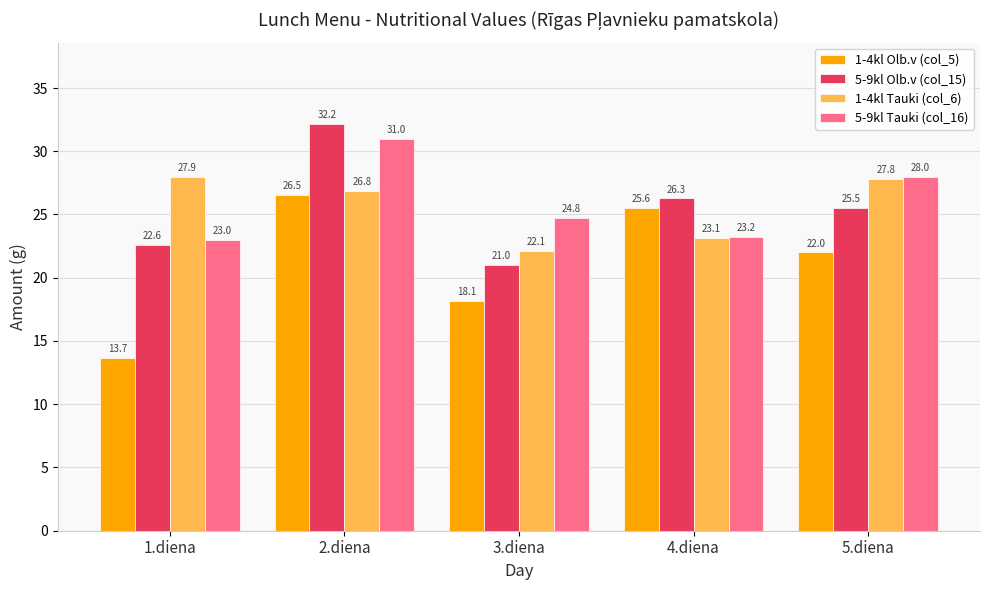

Between 2.diena and 3.diena, which series saw the biggest shift?

5-9kl Olb.v (col_15)